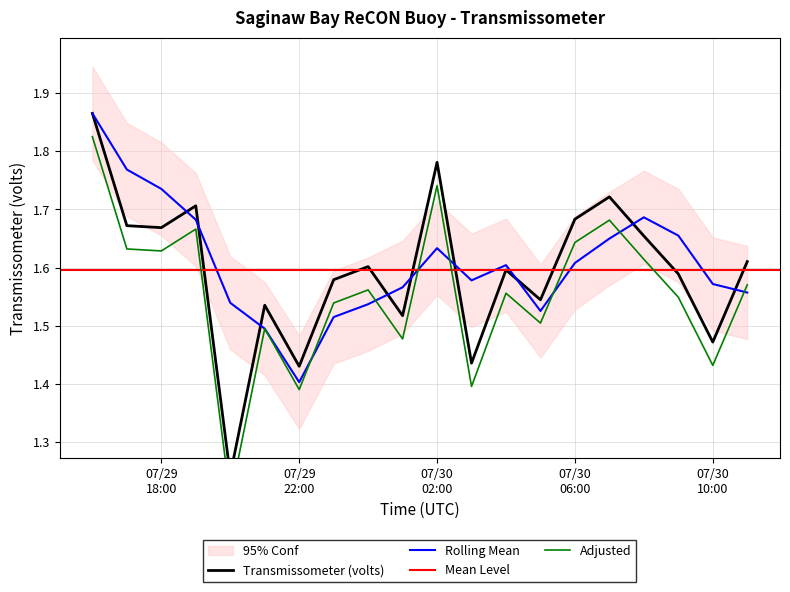

Which category has the highest value across all series?

2010/07/29 16:00